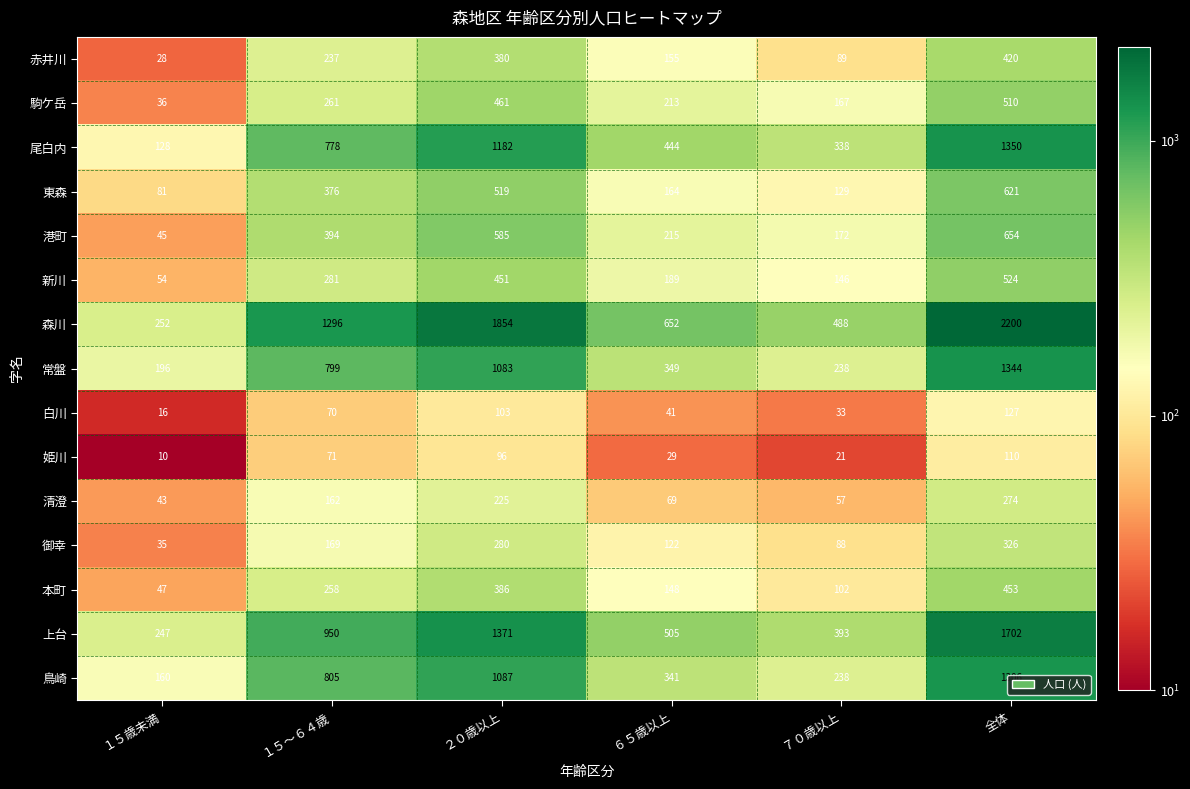

What is the minimum value shown in the chart?

10